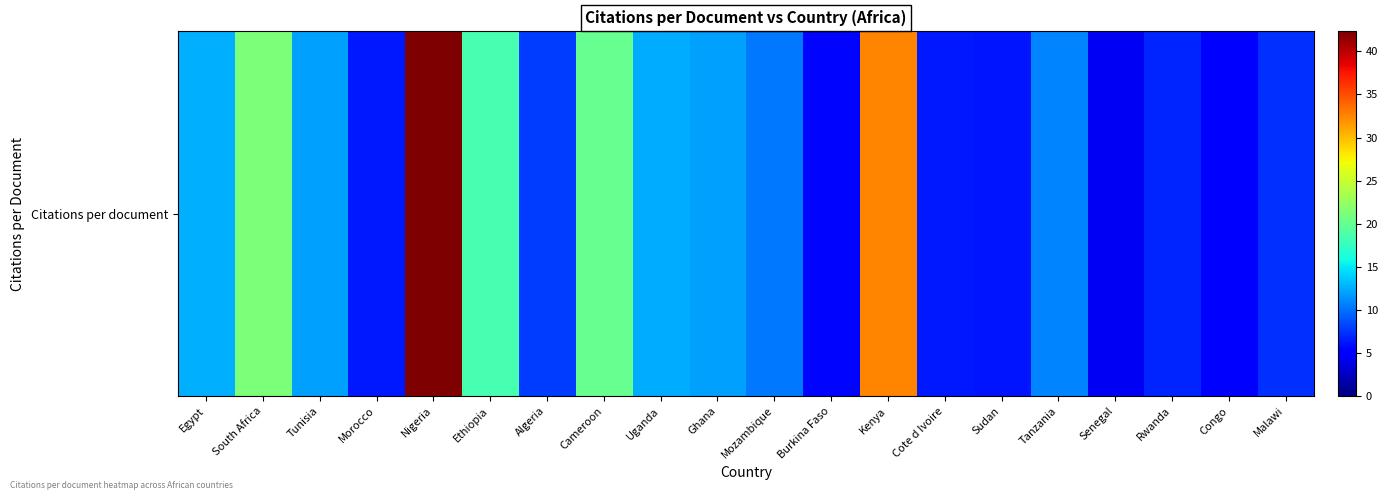

At which label does the data first exceed 10?

Egypt